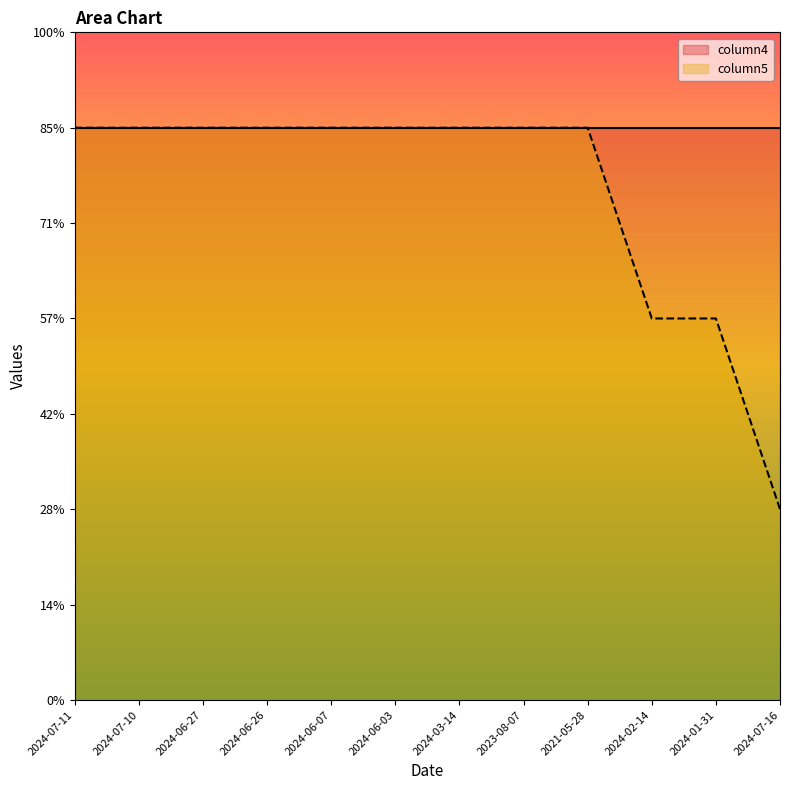

Which has a higher value, 2024-07-16 or 2024-07-10?

2024-07-10